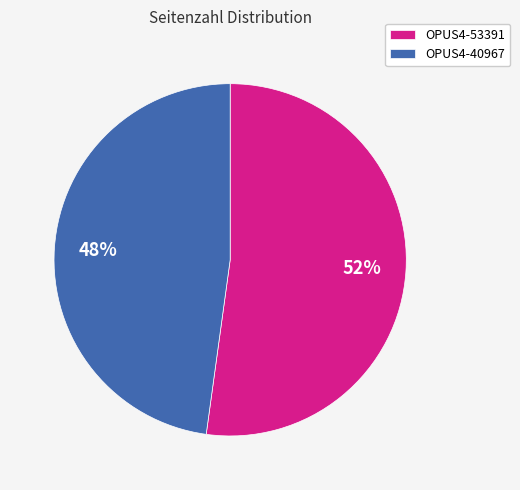

The OPUS4-40967 slice represents 53% of the pie. True or false?

False